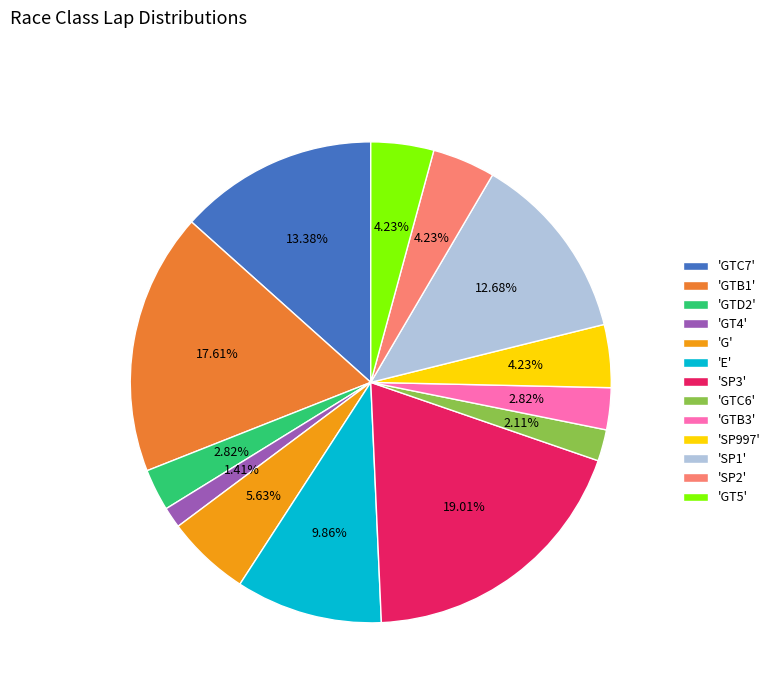

What is the largest slice in the pie chart?

'SP3'